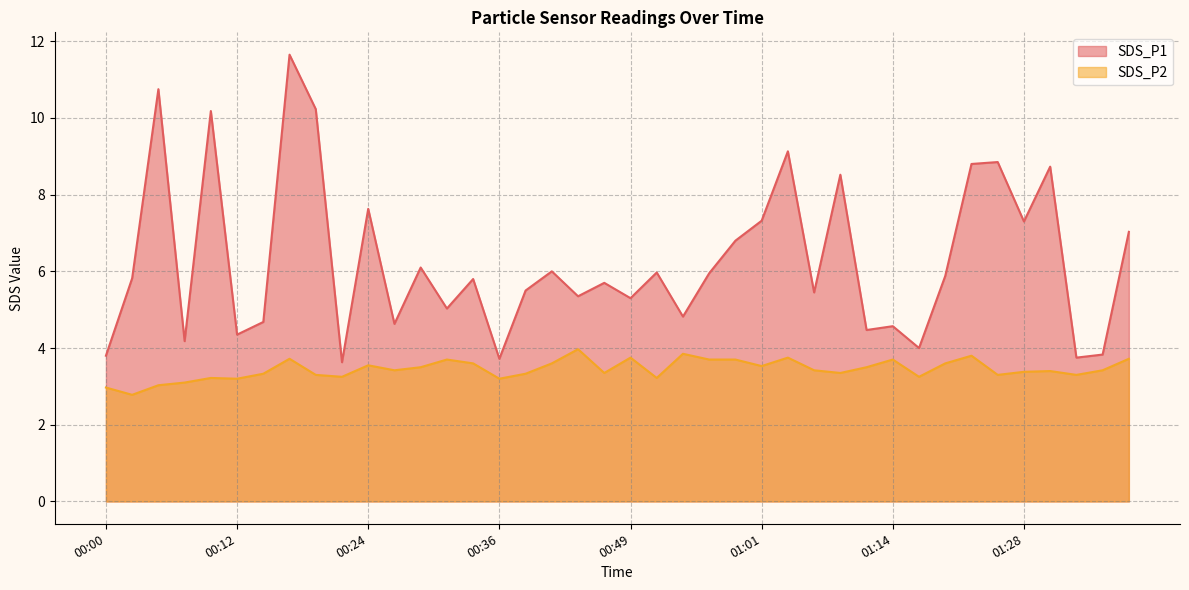

What are all the series names shown in the legend?

SDS_P1, SDS_P2